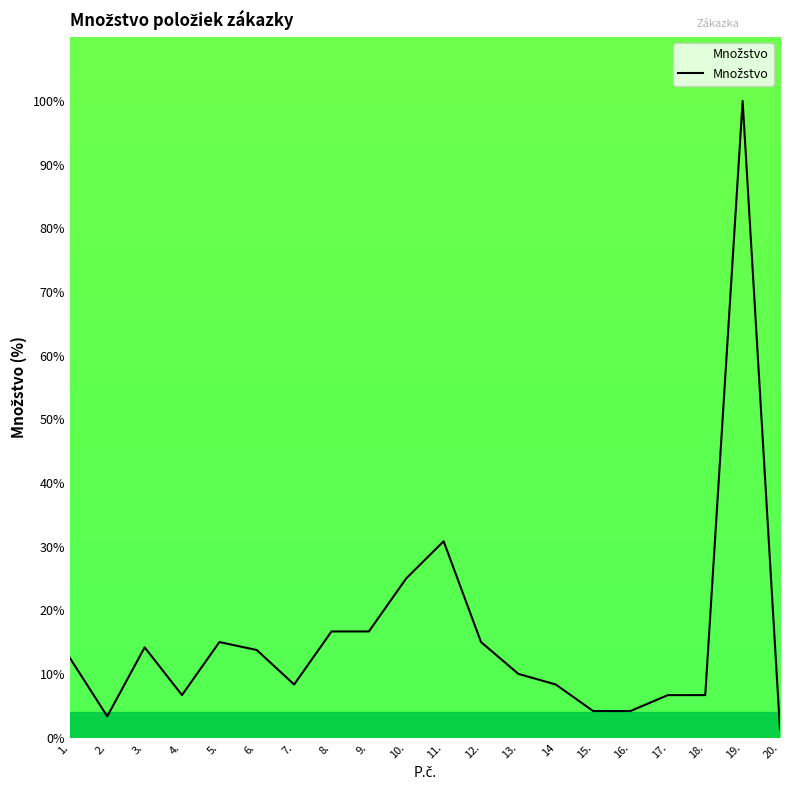

The value at 3. is 22.8. True or false?

False